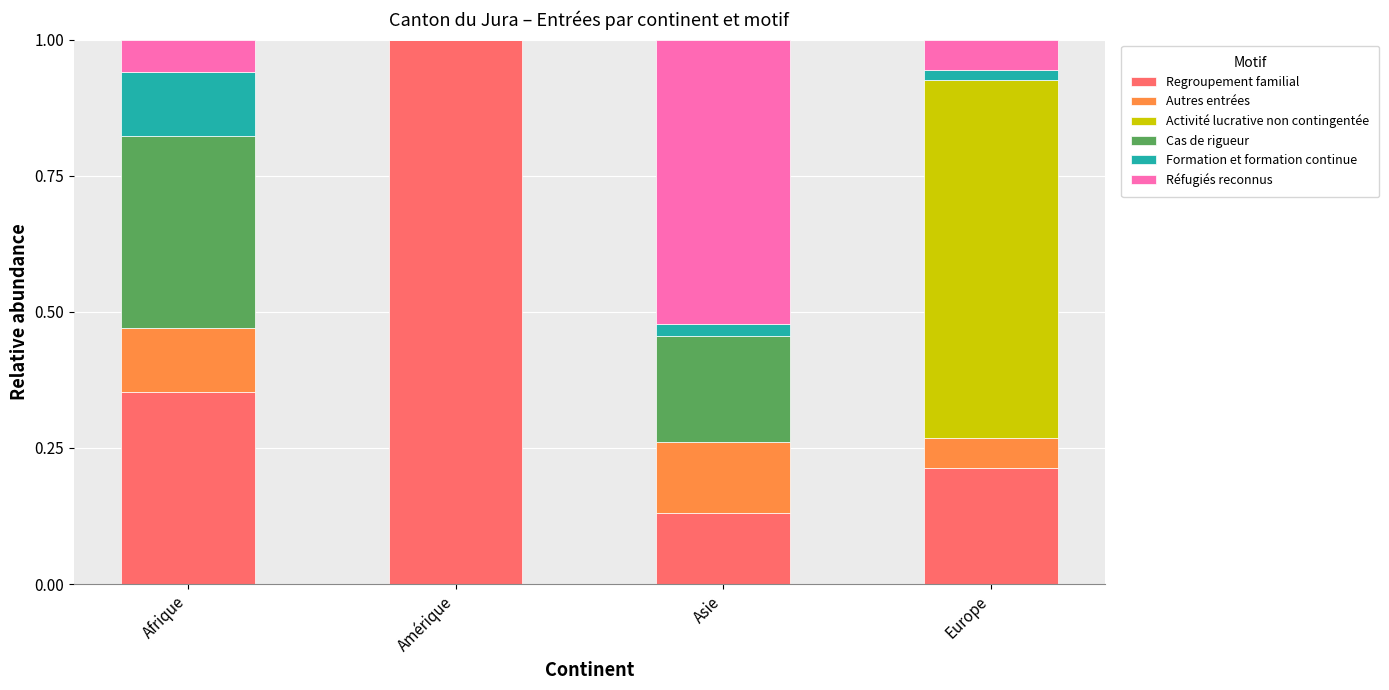

What is the total value across all series at Amérique?

1.0